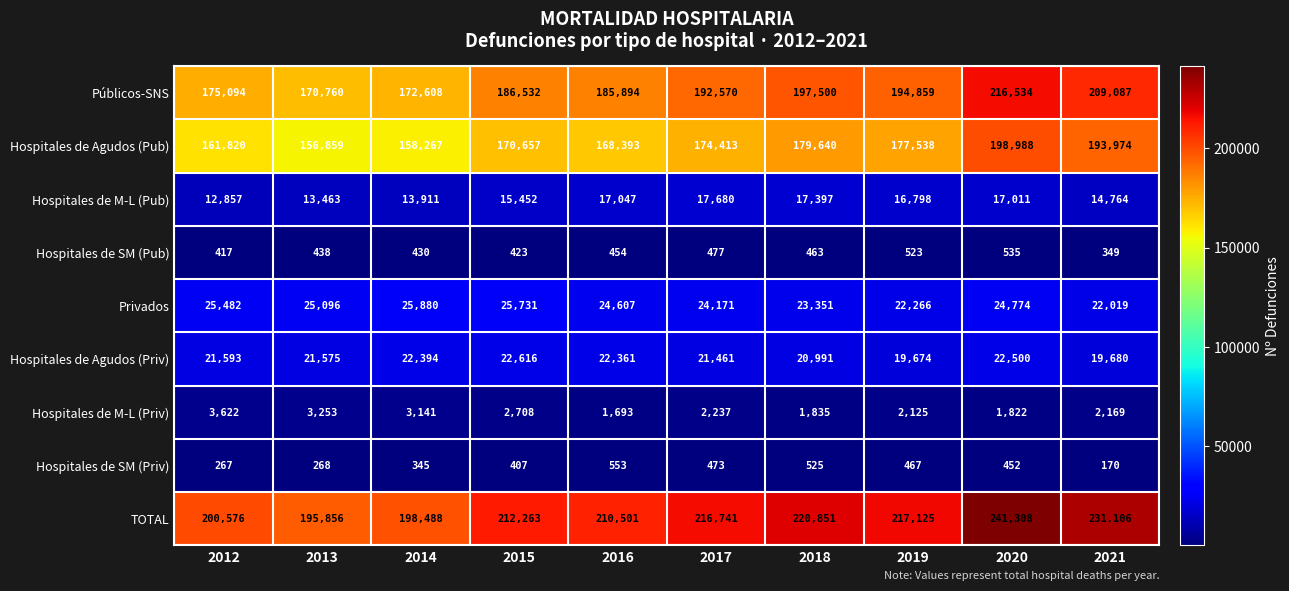

The value of Privados at 2012 is 15661. True or false?

False